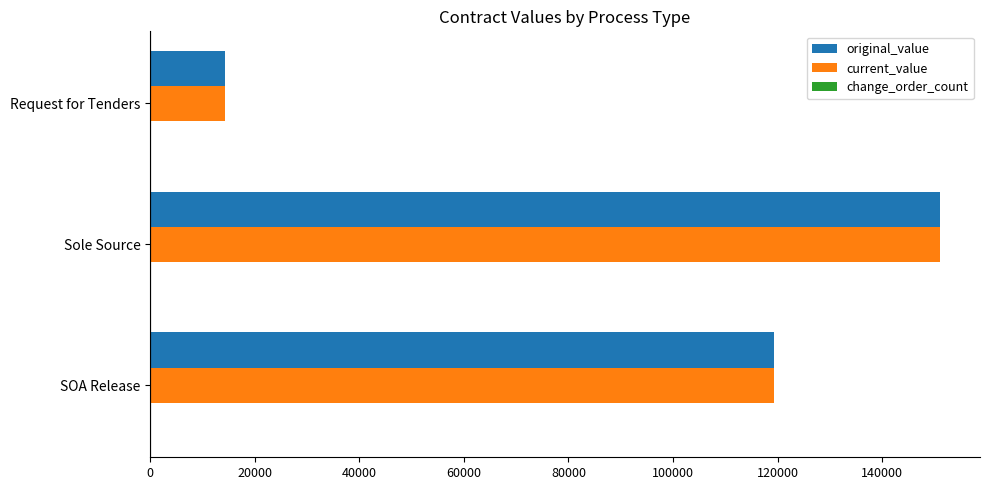

At which category does the chart reach its minimum across all series?

Request for Tenders